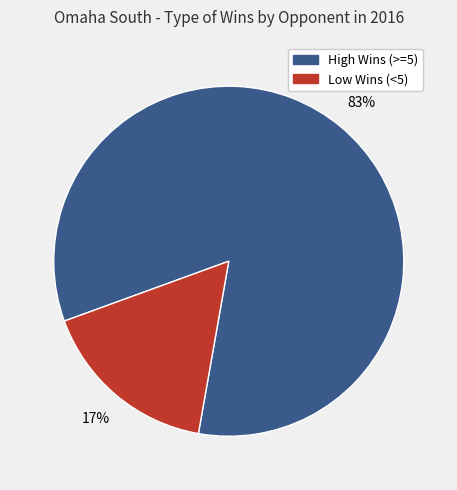

Is there any slice that represents more than half of the pie?

Yes